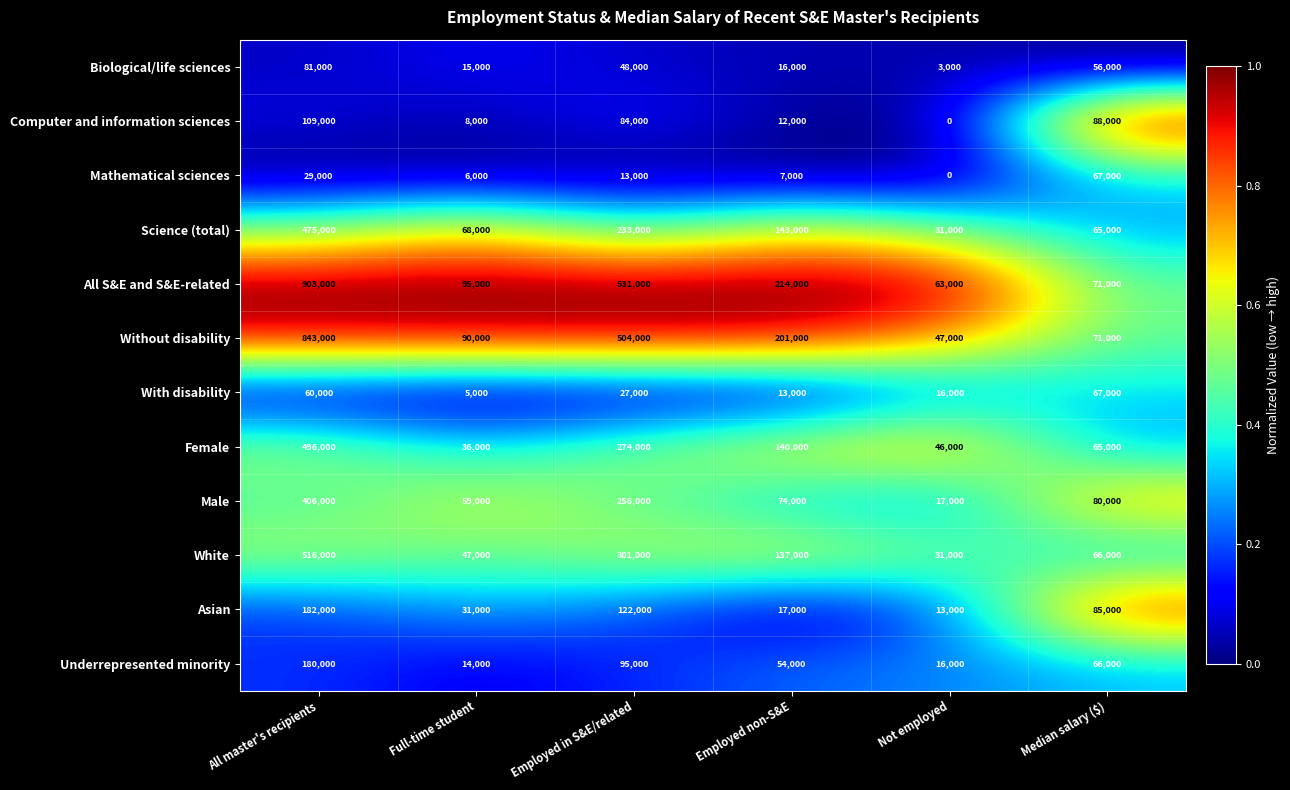

Is it true that Mathematical sciences equals 13000 at Employed in S&E/related?

True